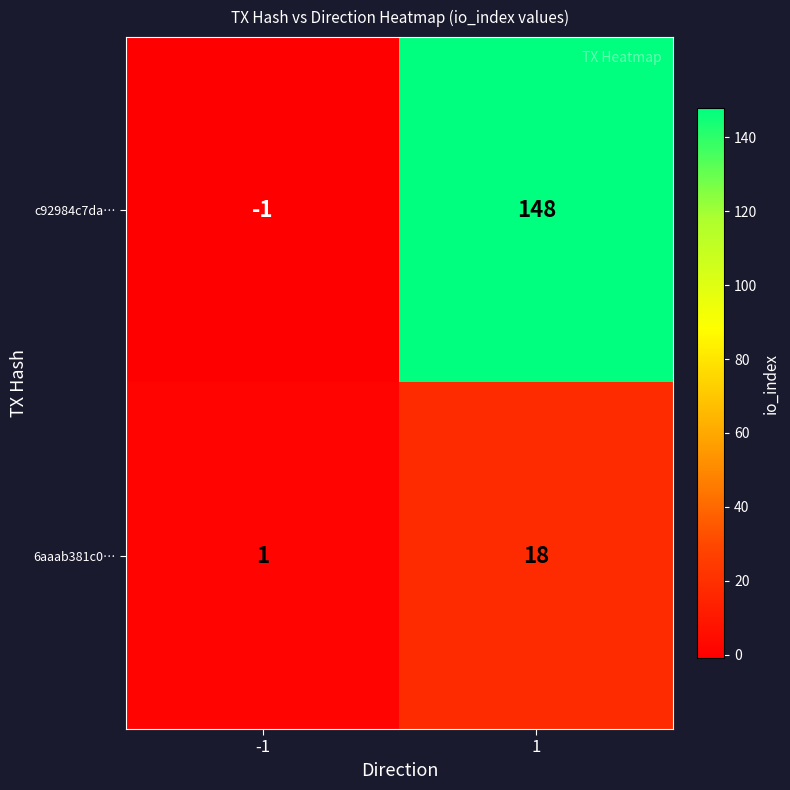

True or false: c92984c7da… has a value of 80 at 1.

False